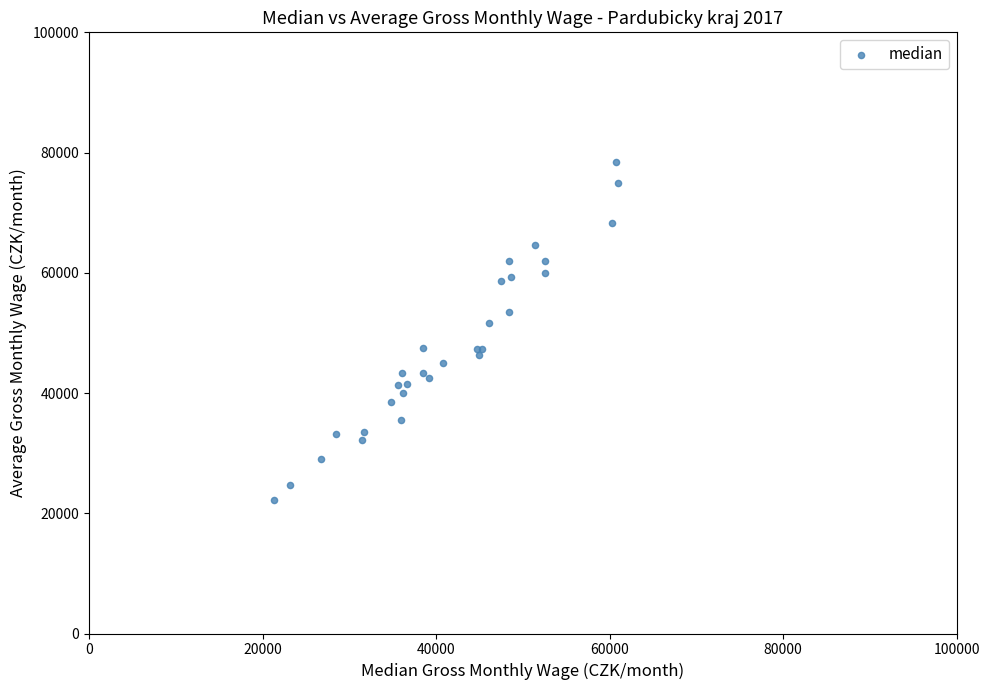

What Y value in the scatter plot is closest to 50371?

51592.5